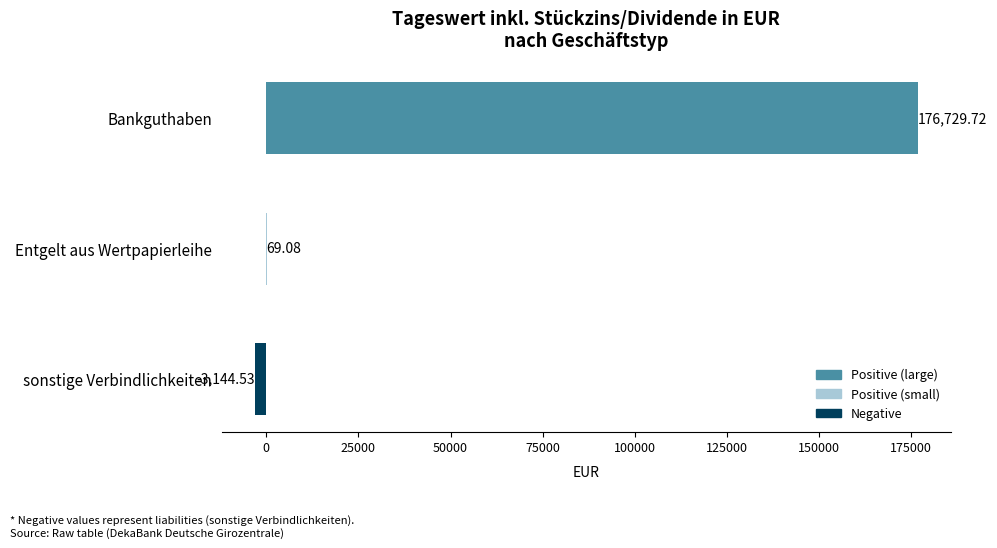

Are the bars horizontal?

Yes